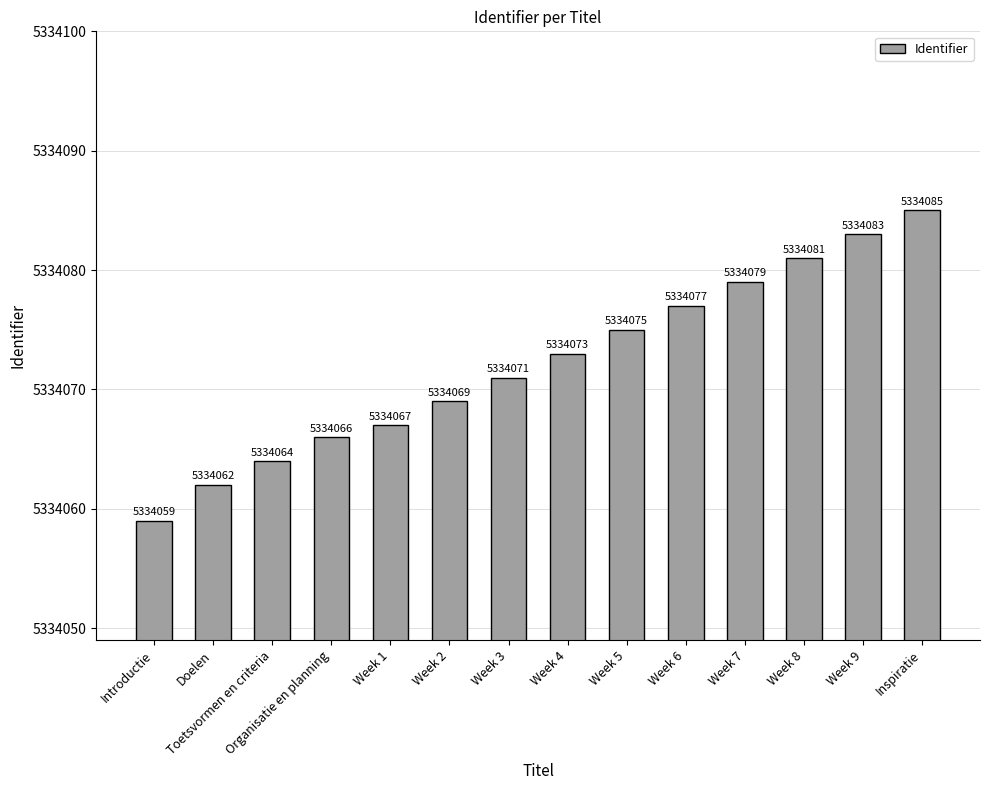

Approximately how many times larger is the value at Week 2 compared to Inspiratie?

1.0